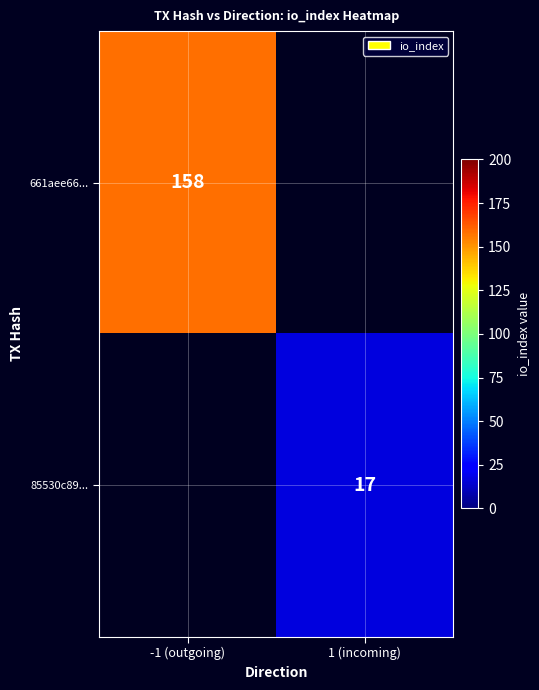

The 85530c89... series shows 17 at 1 (incoming). True or false?

True